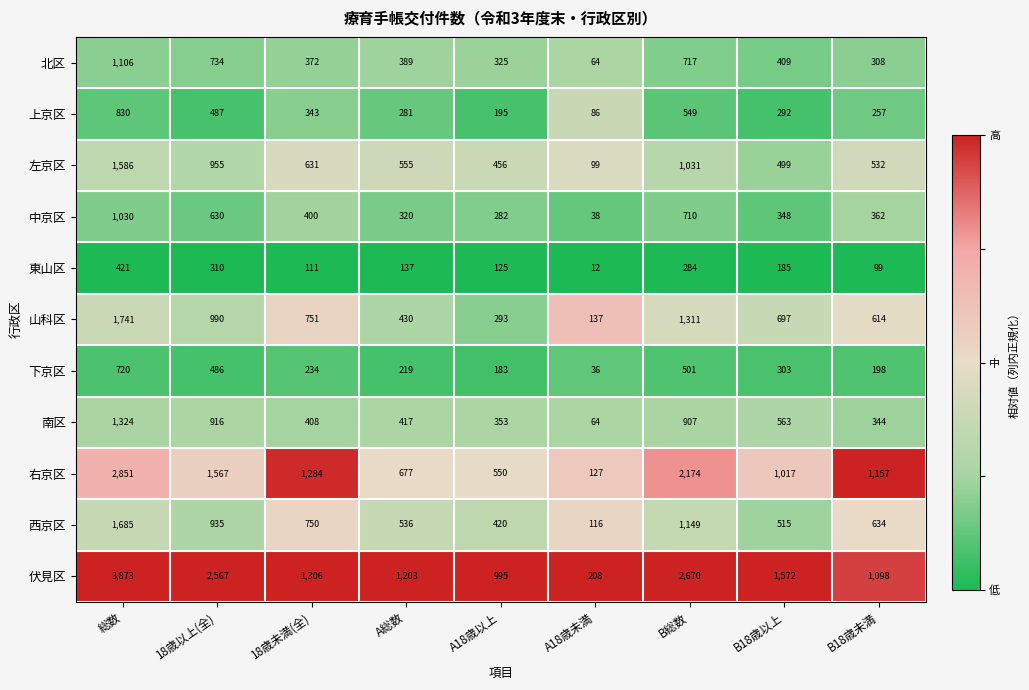

Is it true that 中京区 equals 181 at B18歳未満?

False